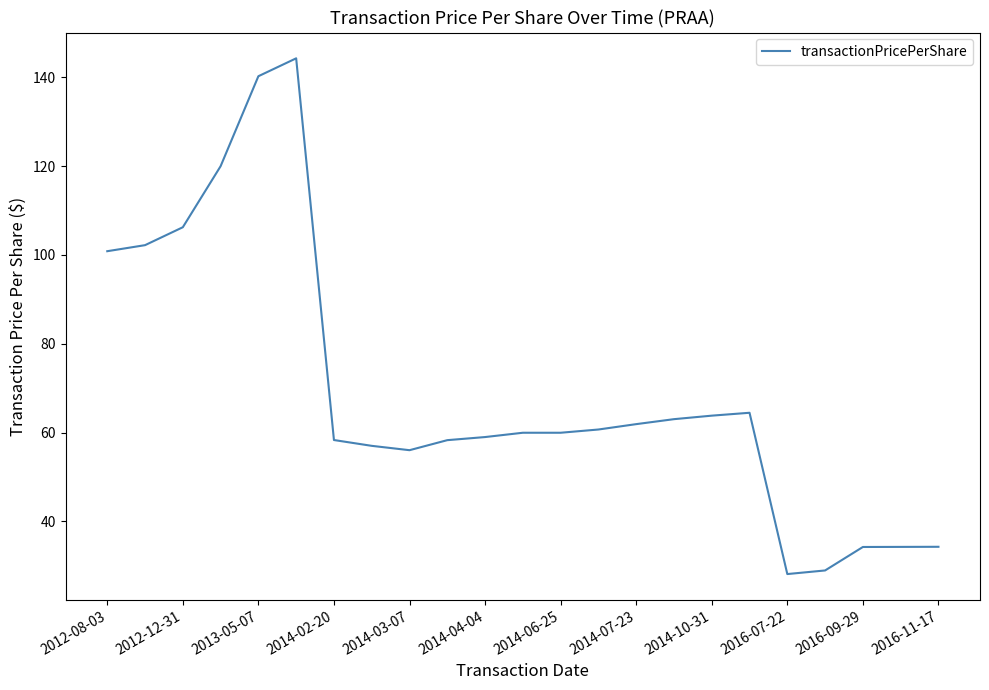

What is the greatest value displayed?

144.3